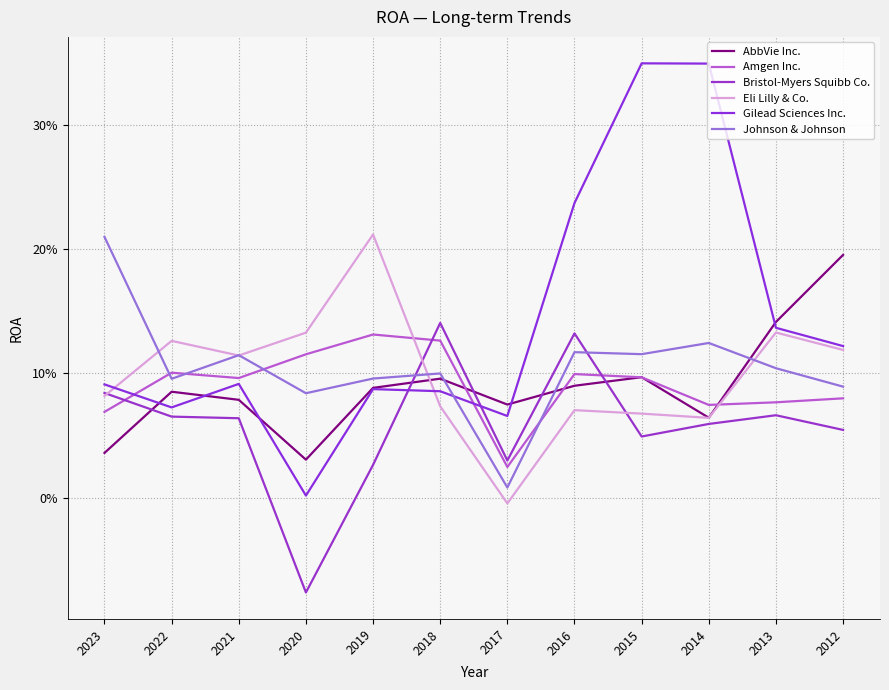

Does the chart have visible grid lines?

Yes